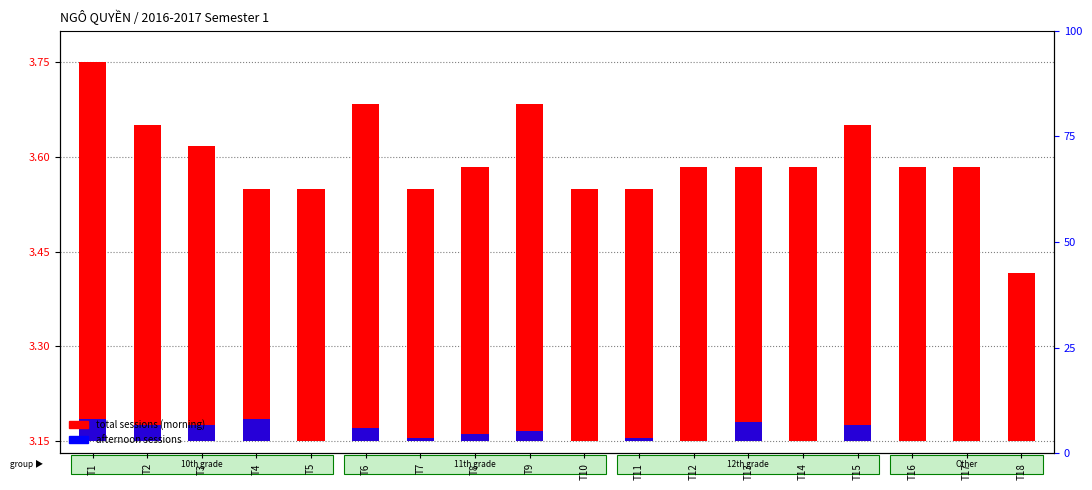

Which category has the highest value in the afternoon sessions series?

T1